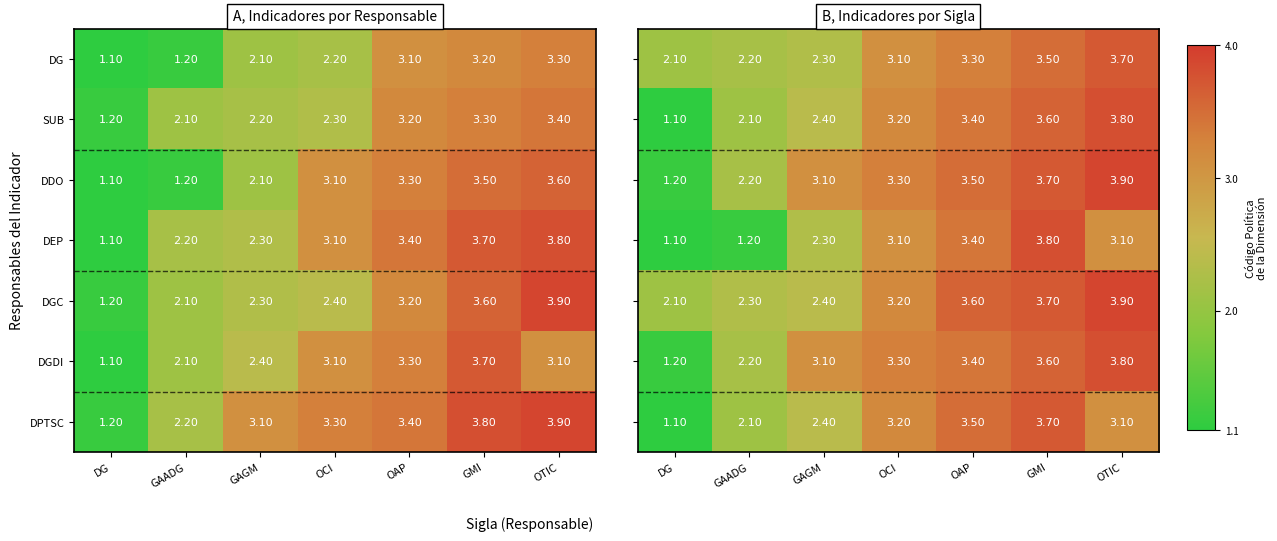

At which label does DPTSC first exceed 3?

GAGM